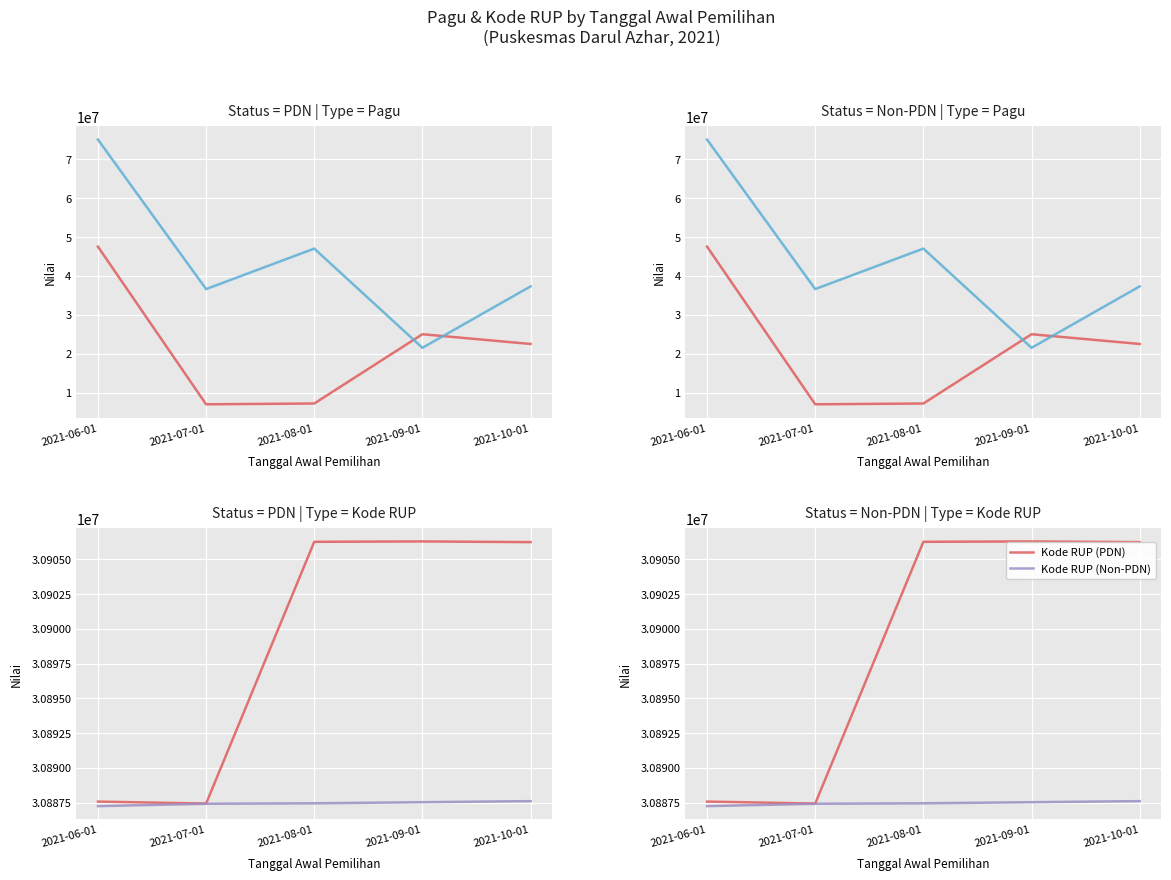

What is the total value across all series at 2021-06-01?

184274818